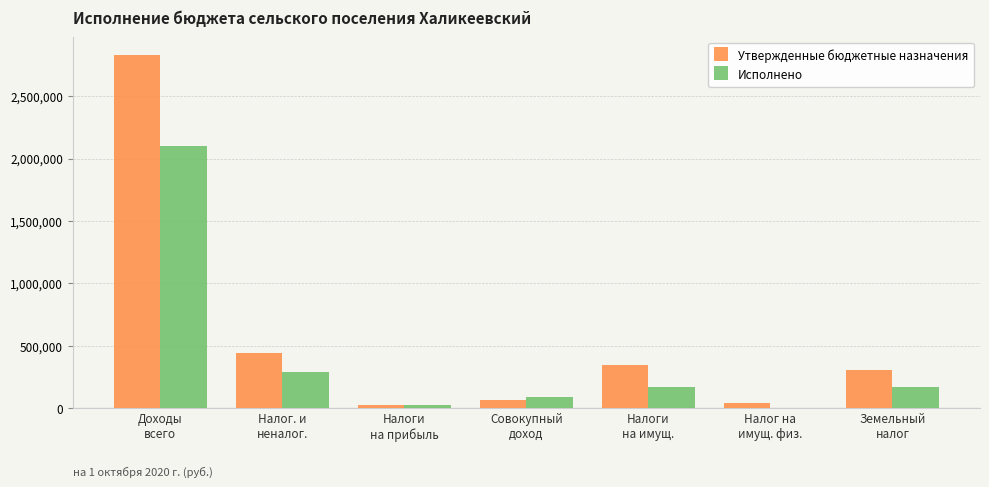

How many categories are shown in the chart?

7